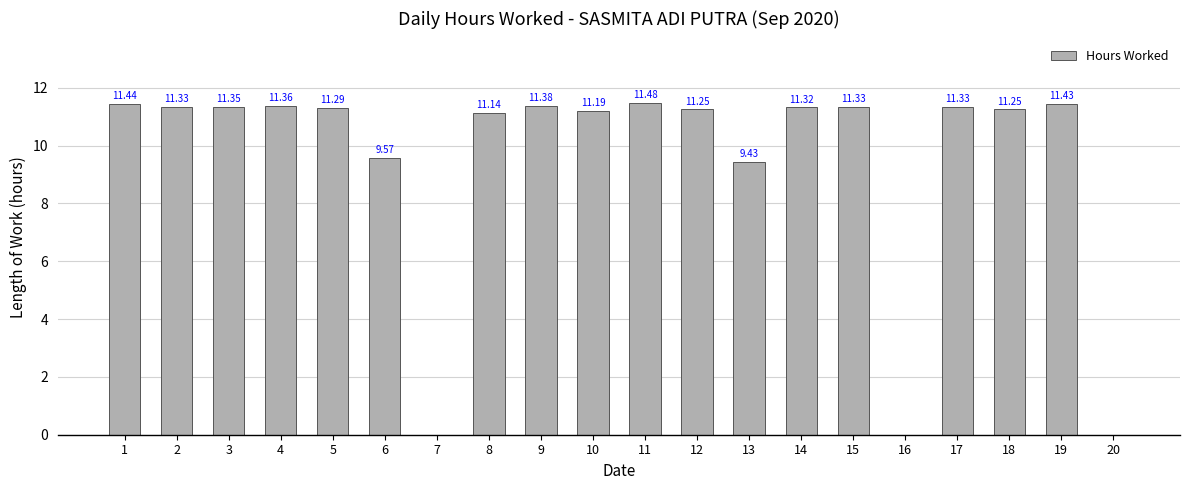

Which has a higher value, 20 or 9?

9